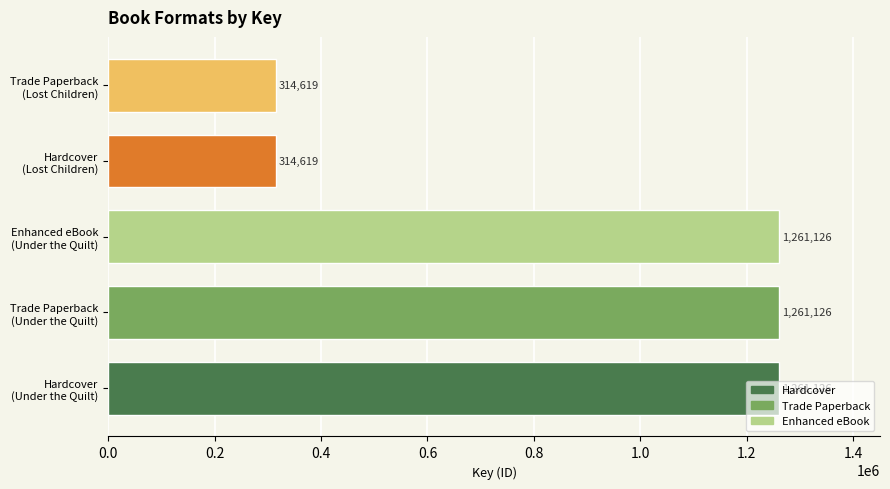

How many series are shown in this chart?

1